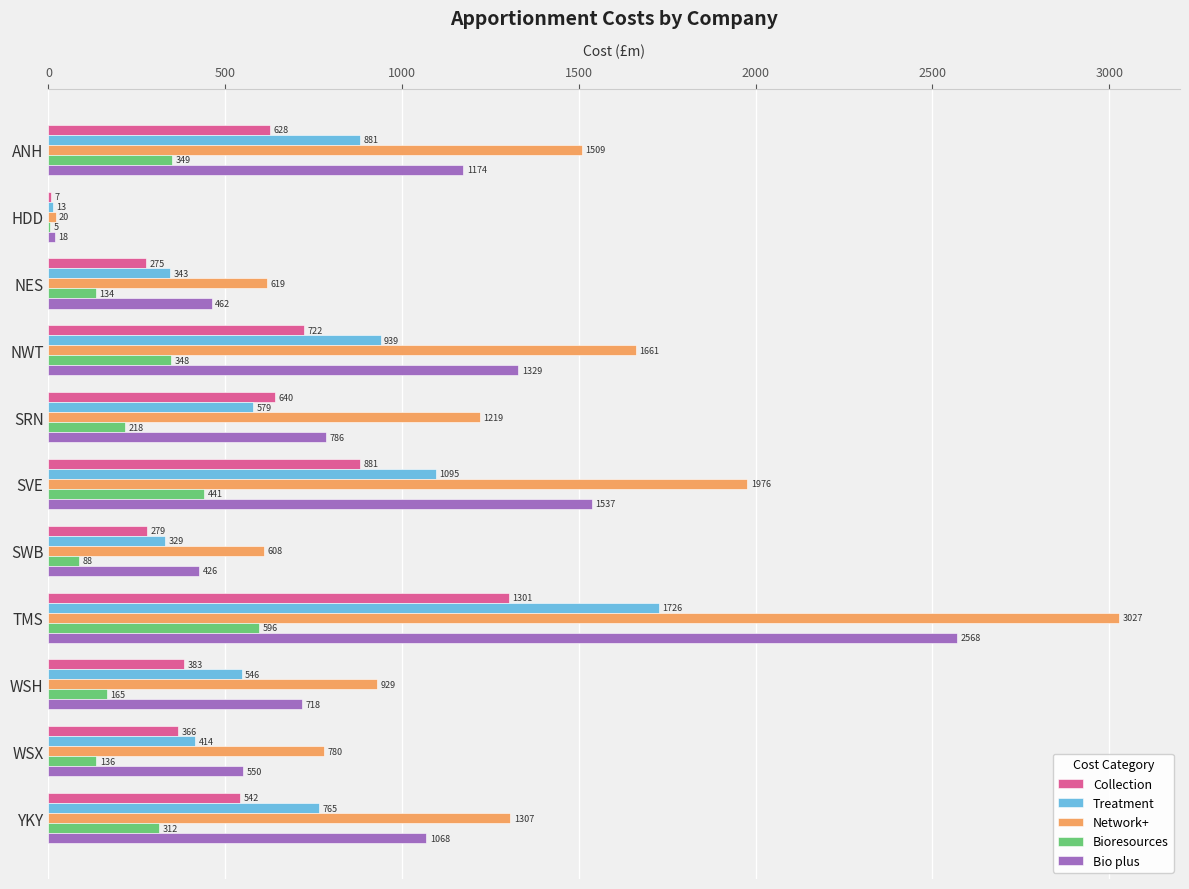

What is the sum of the Collection values at SRN and YKY?

1182.0